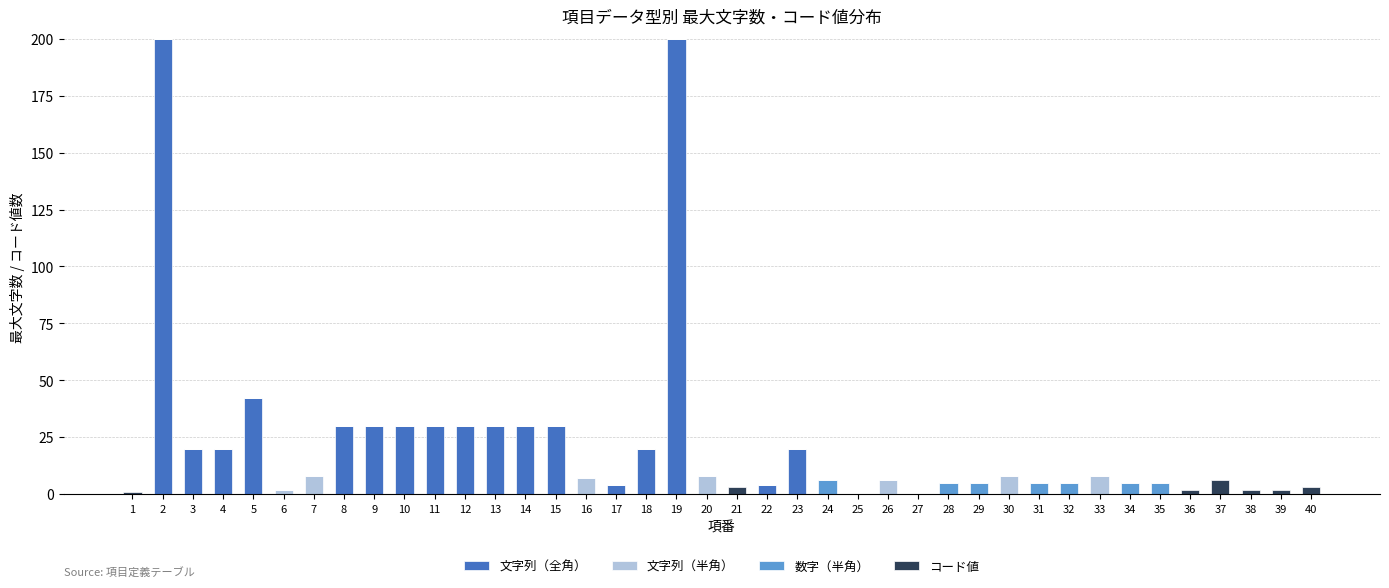

How many categories are shown in the chart?

40